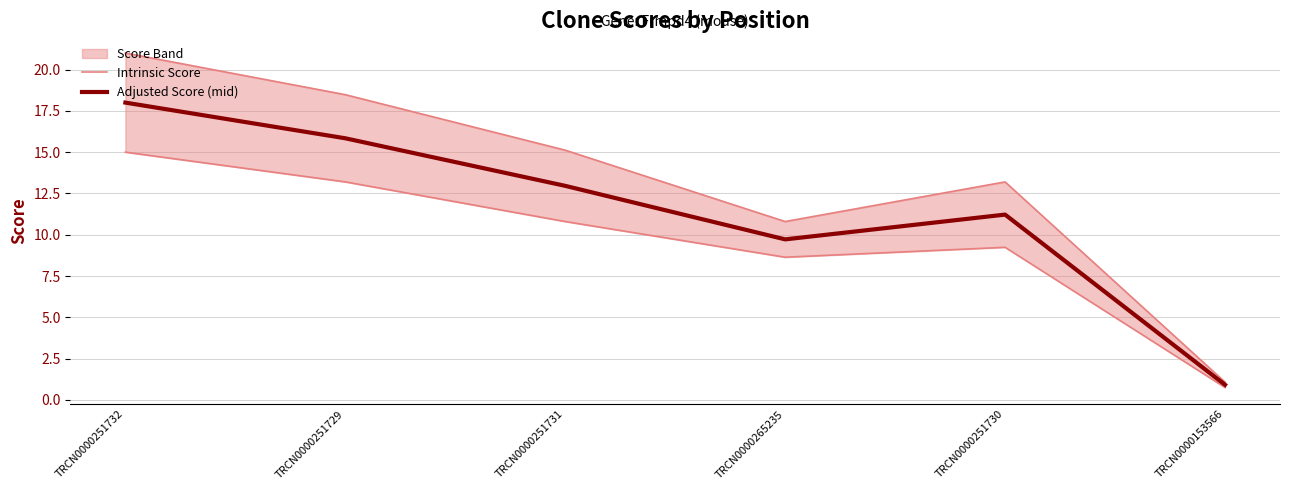

Is the value of Intrinsic Score at TRCN0000251731 greater than the value of Adjusted Score (mid) at TRCN0000251730?

Yes